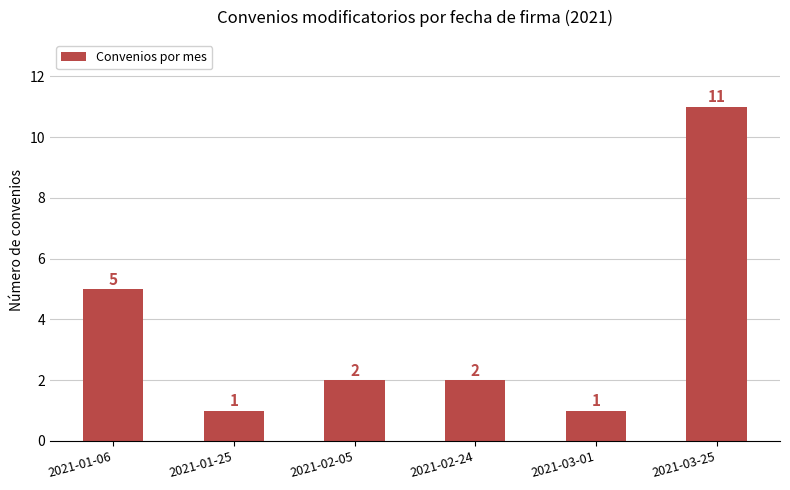

What is the maximum value shown in the chart?

11